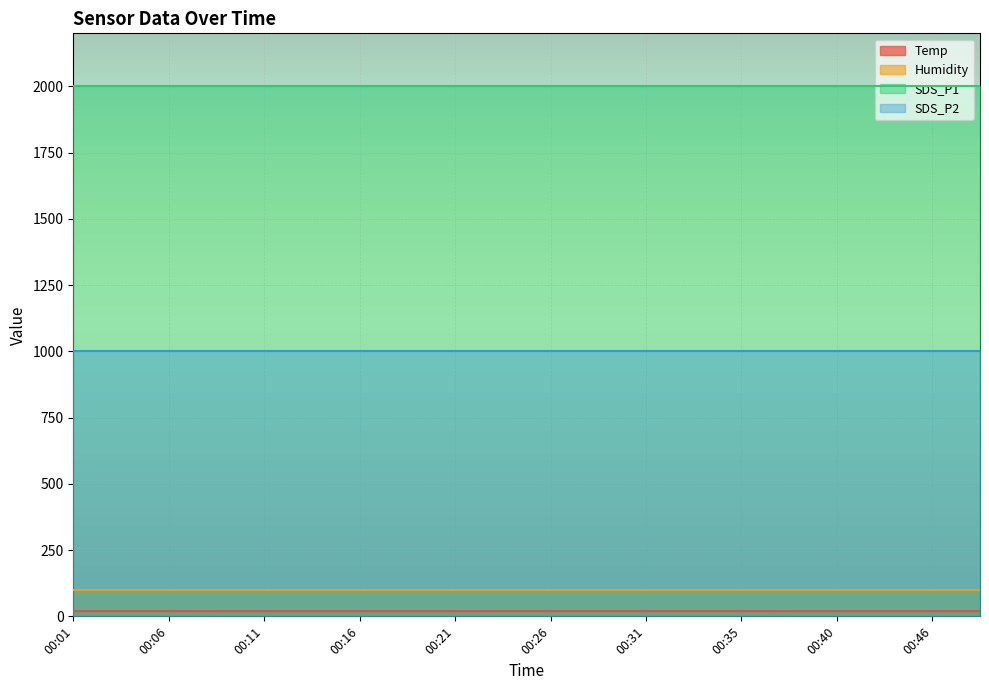

True or false: Humidity and SDS_P2 intersect in this chart.

False